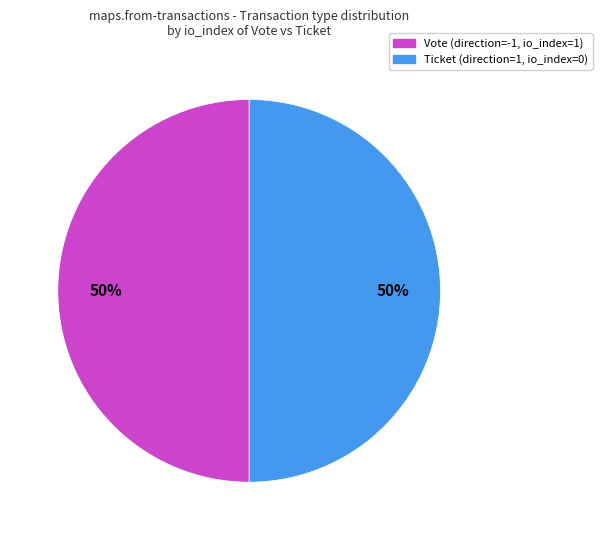

To the nearest percent, what is the average slice percentage?

50%